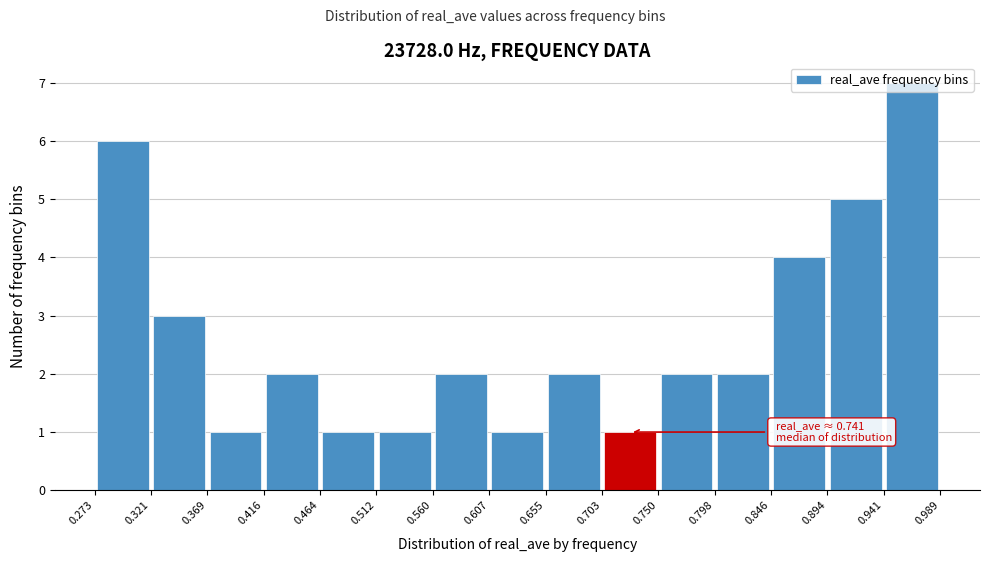

Which range on the x-axis has the tallest bar?

0.941 to 0.989